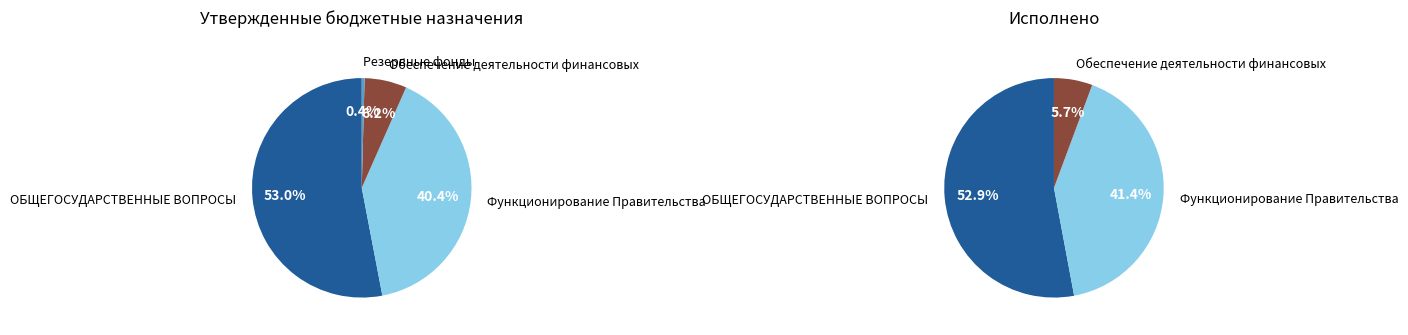

At ОБЩЕГОСУДАРСТВЕННЫЕ ВОПРОСЫ, list the series in order from largest to smallest.

Утвержденные бюджетные назначения, Исполнено